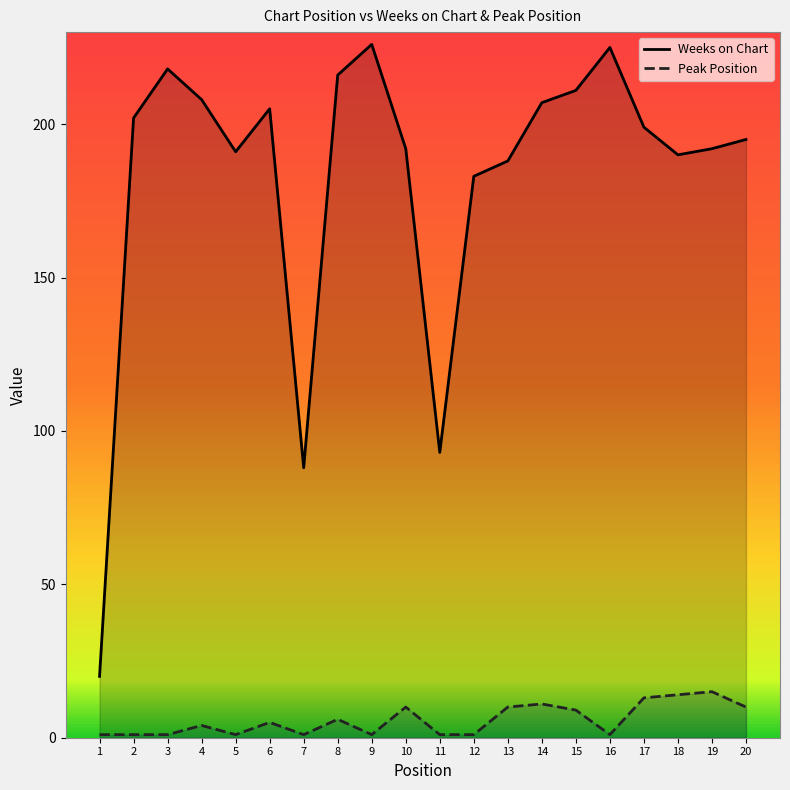

Rank the series by their average value, from lowest to highest.

Peak Position, Weeks on Chart